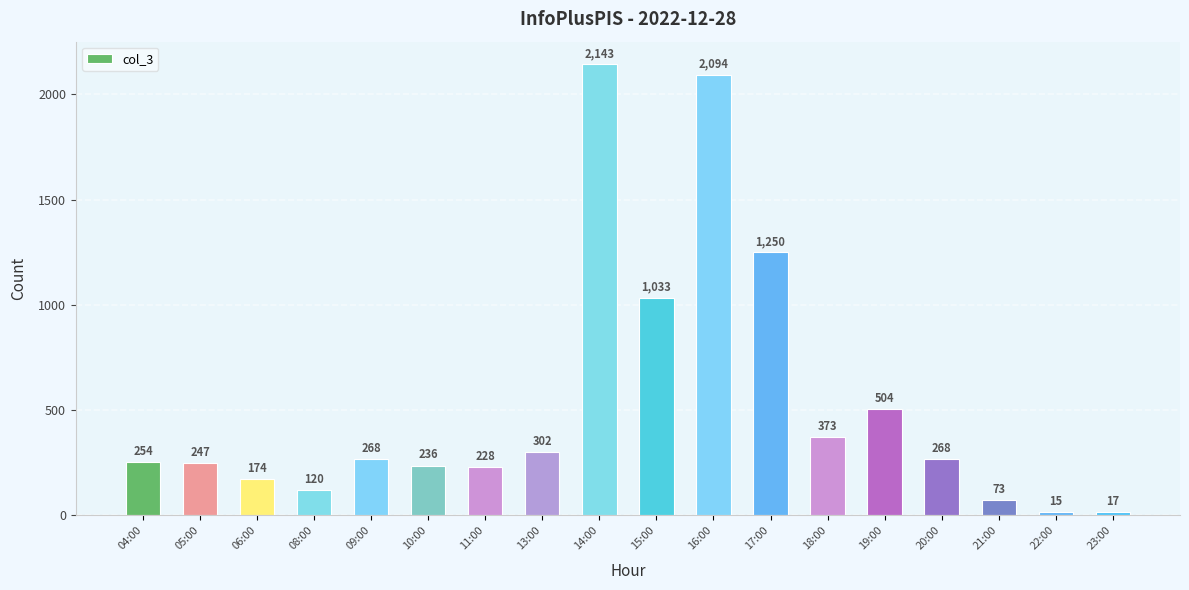

What is the smallest value displayed?

15